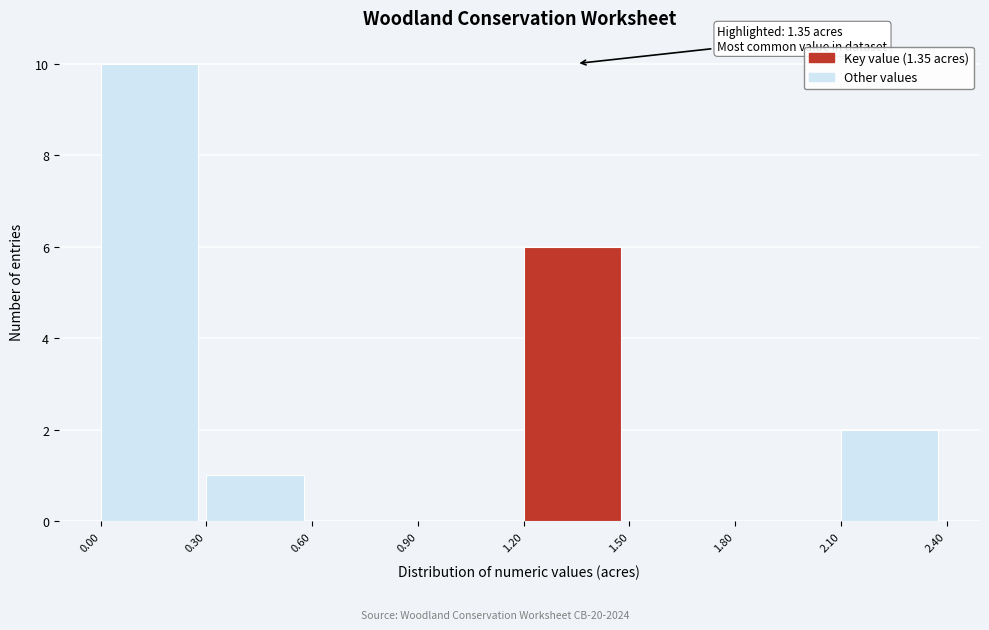

Over which range of the x-axis is the bar tallest?

0.00 to 0.30